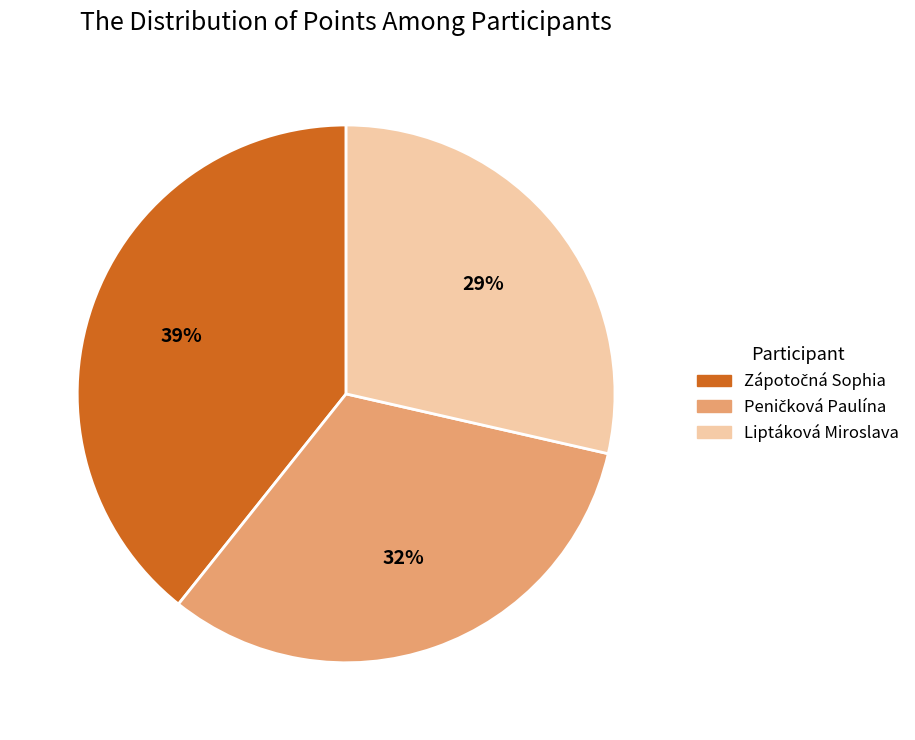

Which category has the smallest portion of the pie?

Liptáková Miroslava